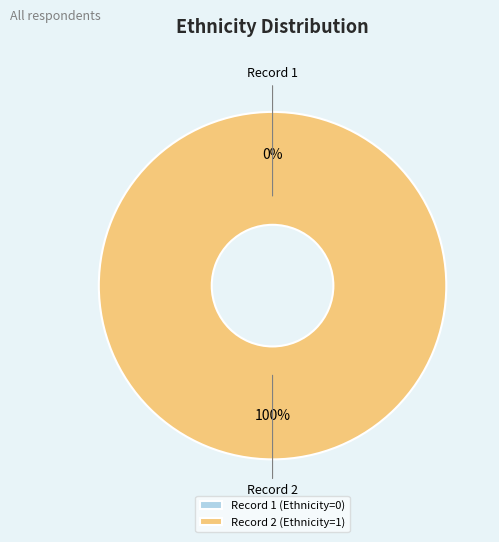

The 2 slice represents 100% of the pie. True or false?

True